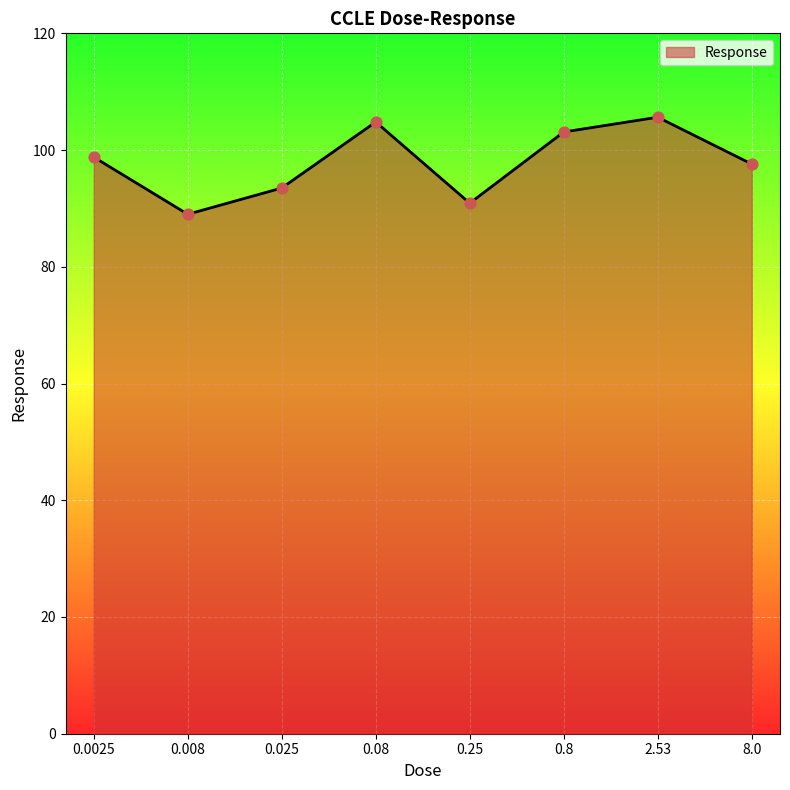

What is the change in value from 0.8 to 8.0?

-5.5